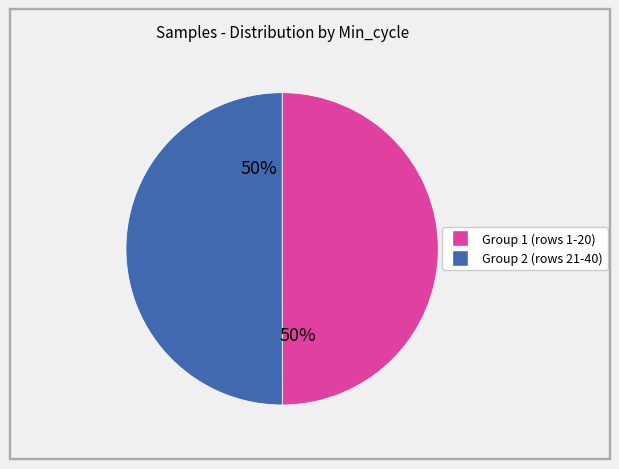

To the nearest percent, what is the average slice percentage?

50%